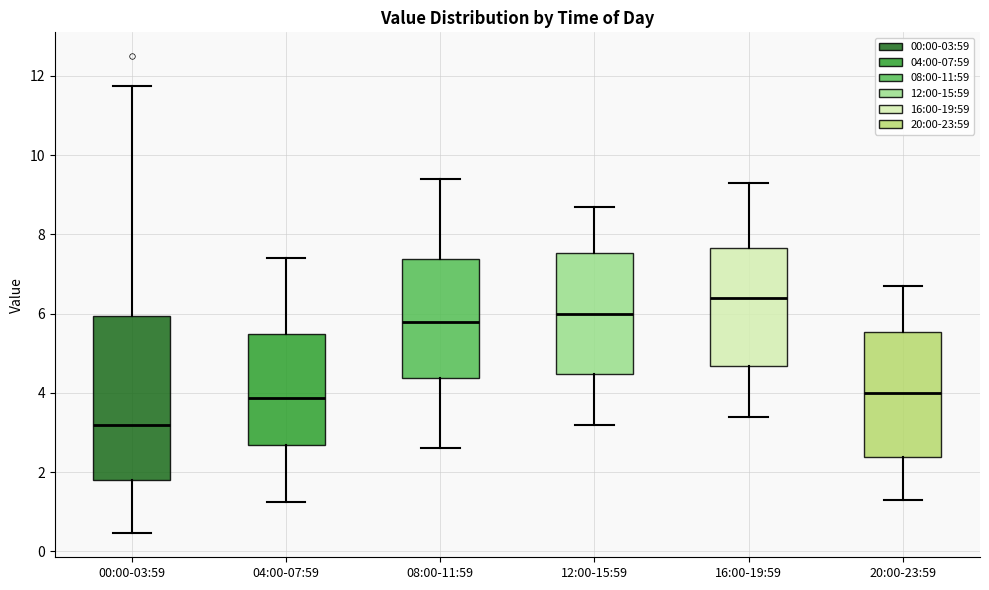

Reading left to right, transcribe this box plot: for each box, give where its median line is, the range the box spans, and where its two whiskers end, as read against the y-axis. The values are not printed on the chart, so give them approximately, as read against the axis.

00:00-03:59: median 3.2, box 1.8 to 6.0, whiskers 0.4 to 11.8
04:00-07:59: median 3.8, box 2.6 to 5.4, whiskers 1.2 to 7.4
08:00-11:59: median 5.8, box 4.4 to 7.4, whiskers 2.6 to 9.4
12:00-15:59: median 6.0, box 4.4 to 7.6, whiskers 3.2 to 8.8
16:00-19:59: median 6.4, box 4.6 to 7.6, whiskers 3.4 to 9.4
20:00-23:59: median 4.0, box 2.4 to 5.6, whiskers 1.4 to 6.8